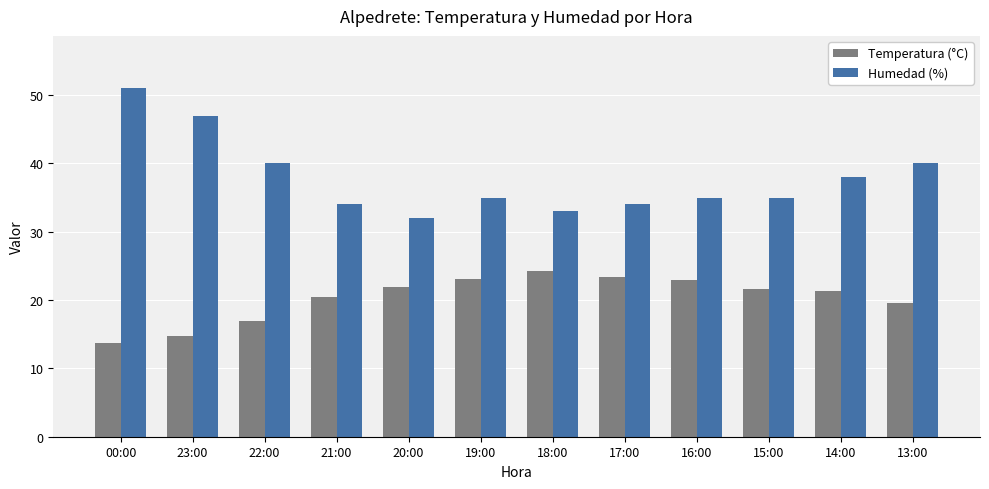

The value of Temperatura (°C) at 16:00 is 23.0. True or false?

True